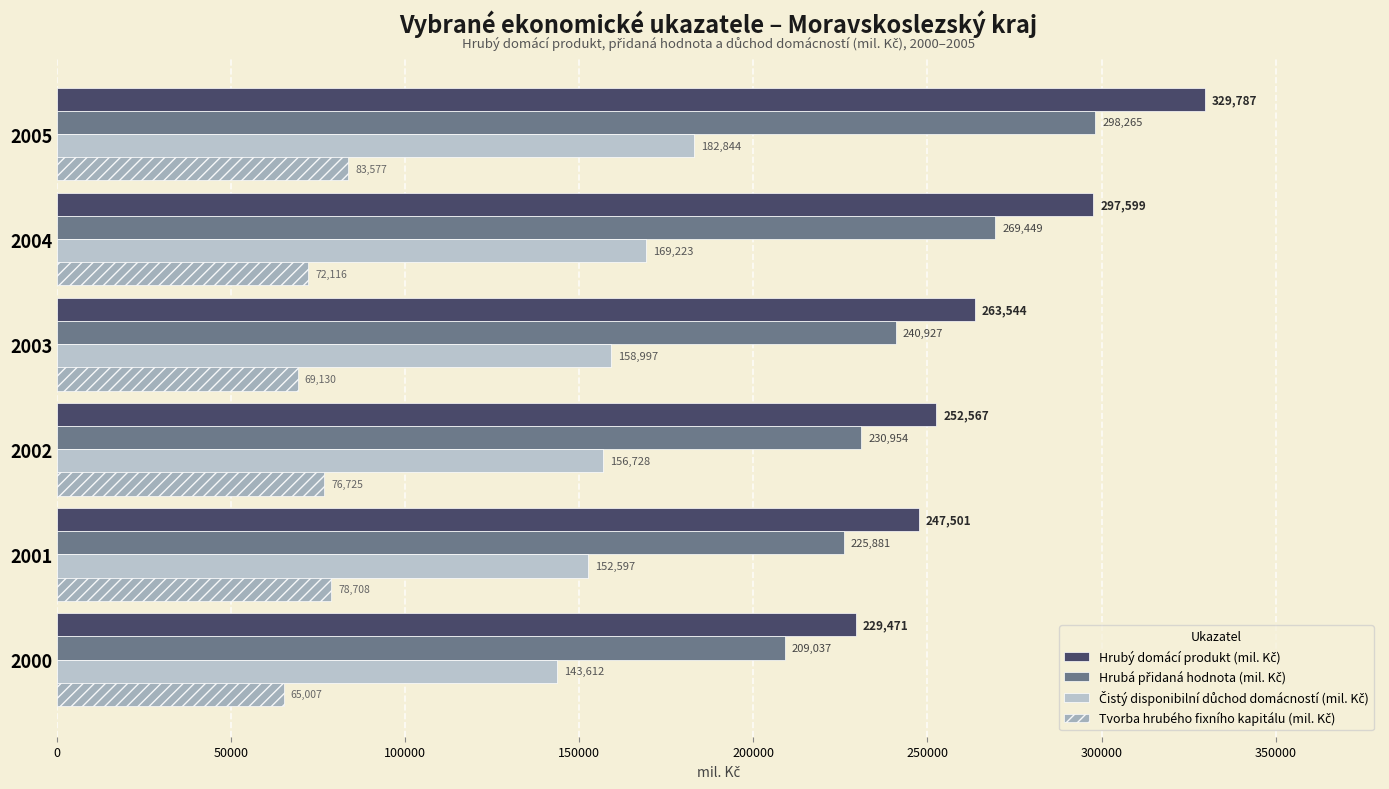

At how many categories does at least one series exceed 242791?

5